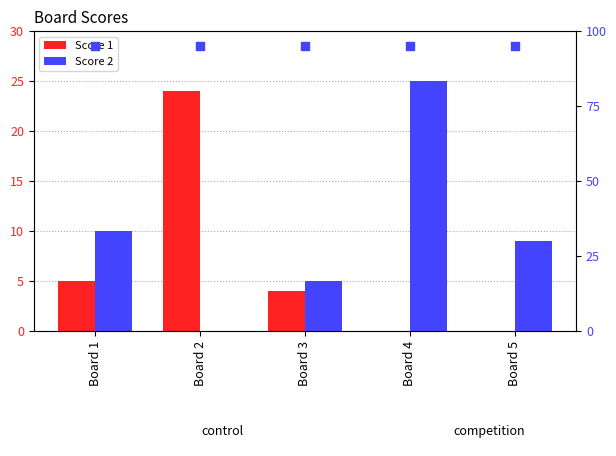

Is the value of Score 1 at Board 2 greater than the value of Score 2 at Board 4?

No